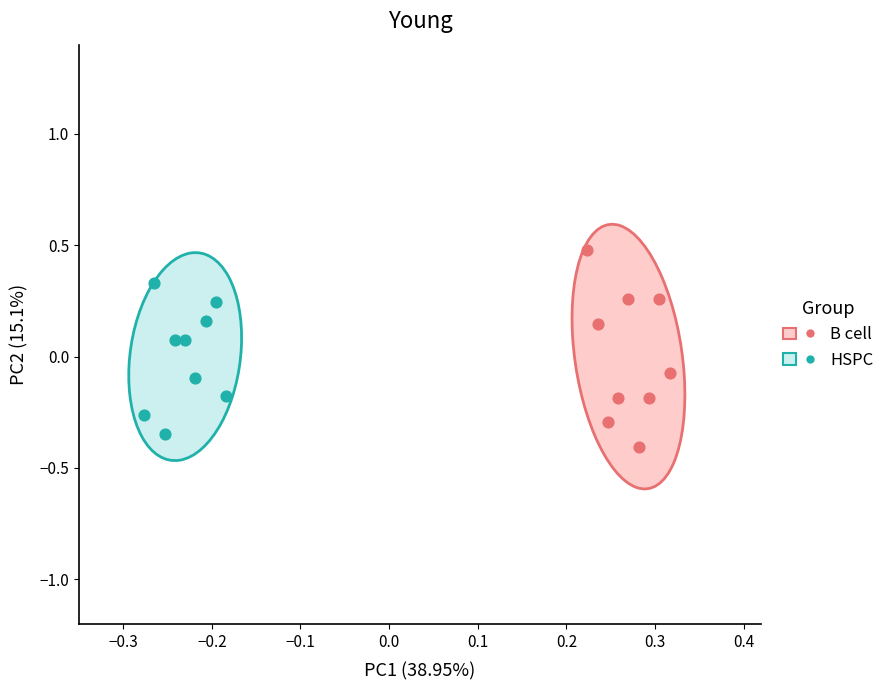

Which series has the widest spread of Y values?

B cell